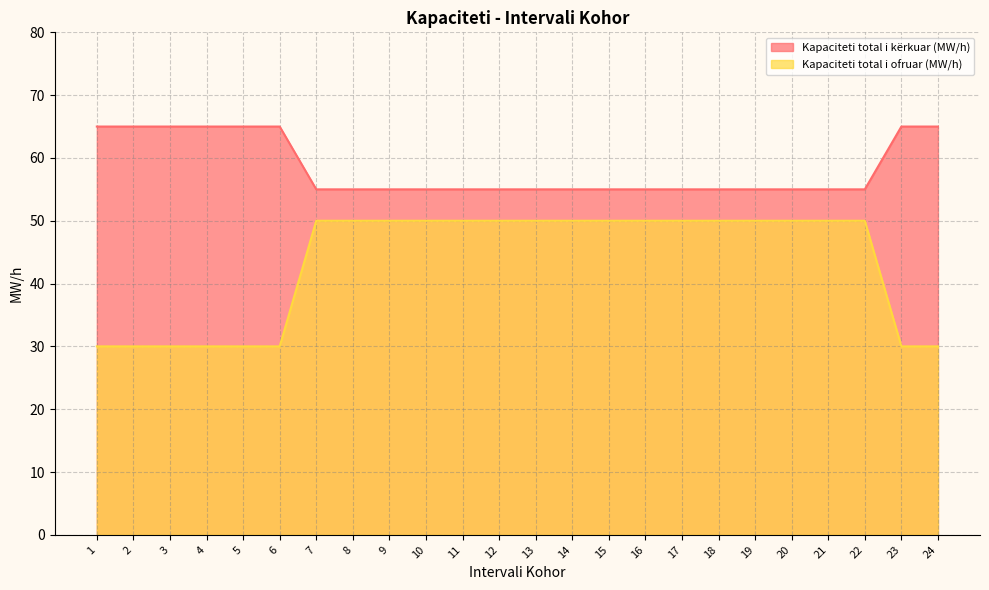

At which category does the chart reach its minimum across all series?

1